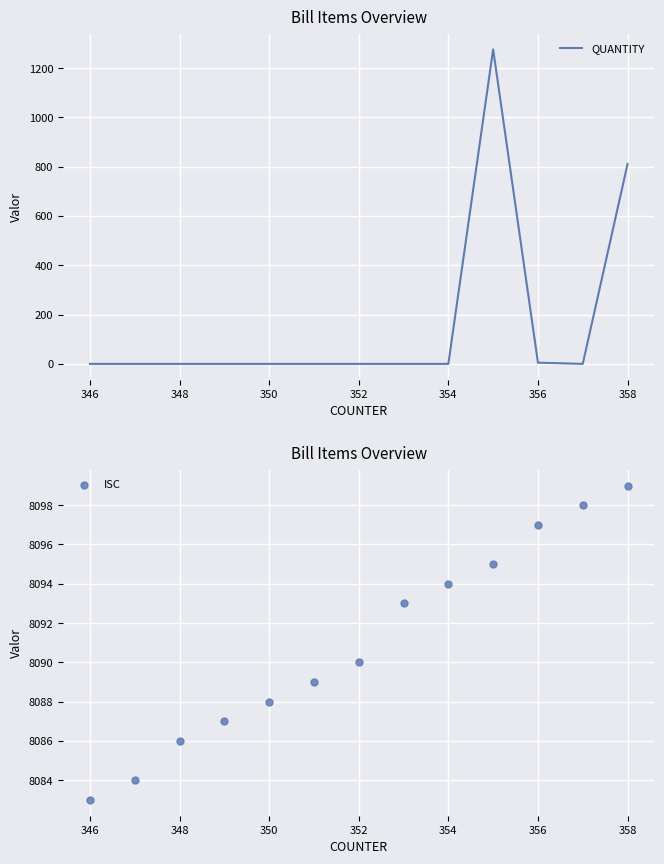

Which series contains the highest Y value?

ISC